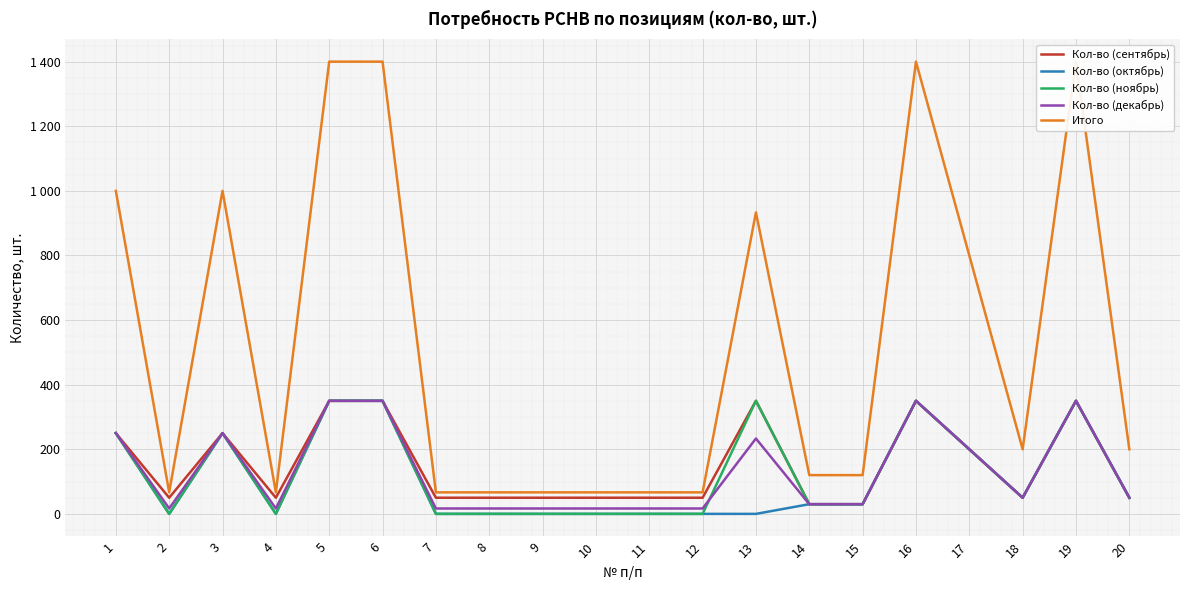

Which category has the lowest value in the Кол-во (сентябрь) series?

14